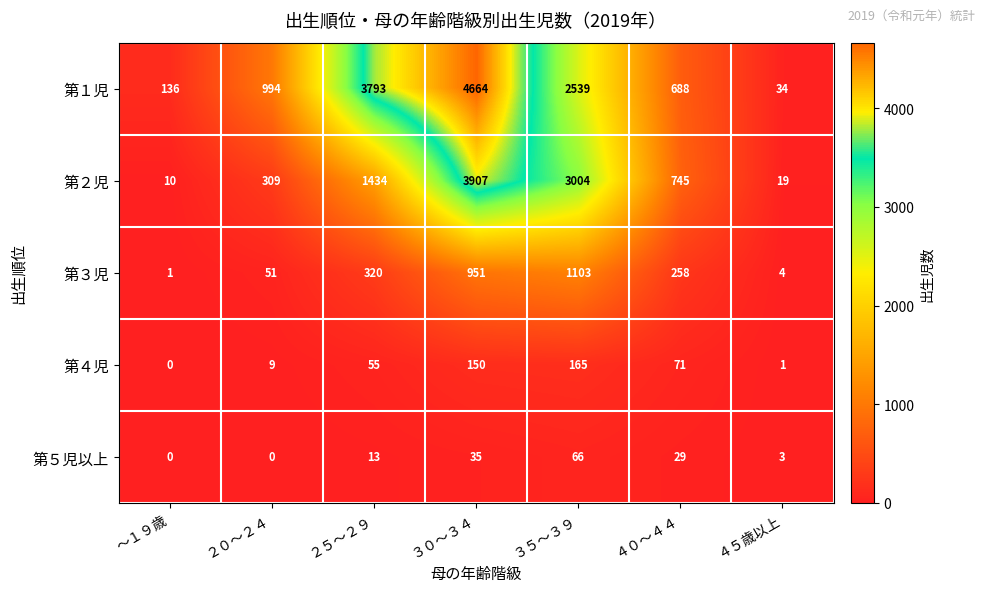

At which category is the sum across all series the highest?

３０～３４